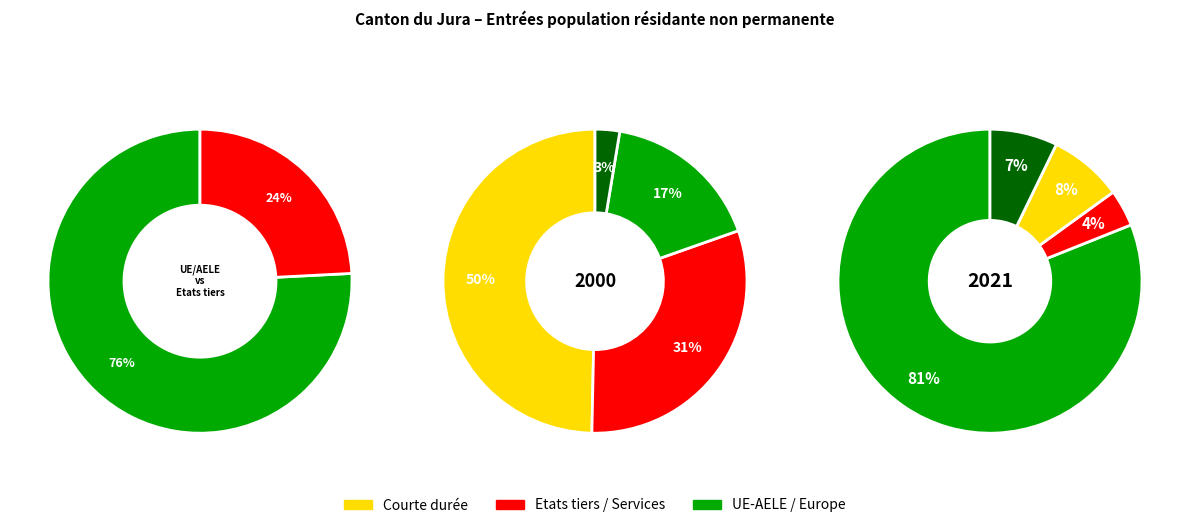

Does Europe represent more than half of the total?

Yes